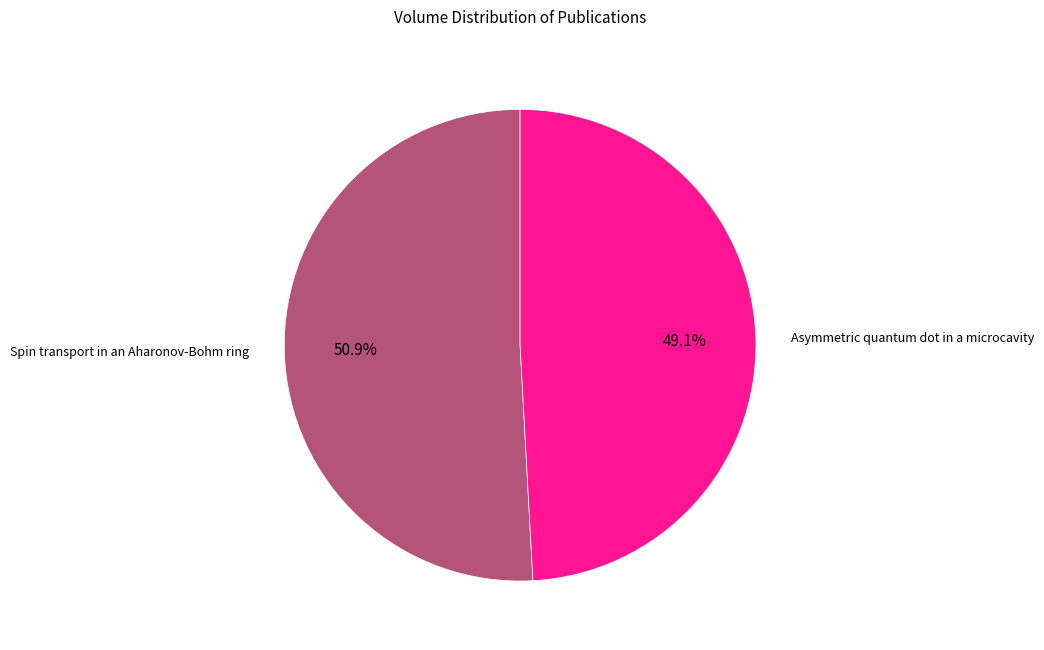

Is there any slice that represents more than half of the pie?

Yes